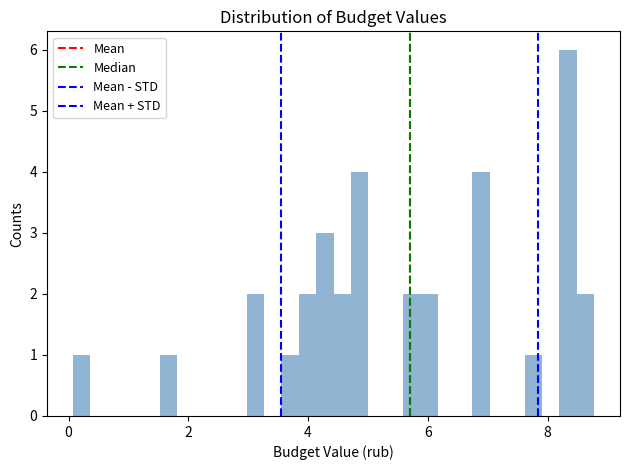

Around what value on the x-axis is the tallest bar? Give the approximate position of its centre, as read against the axis.

8.4